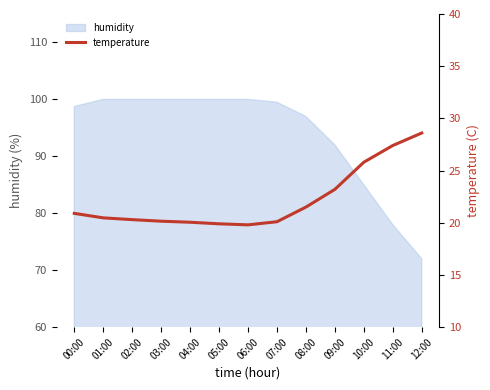

Where does the data first go above 20?

00:00